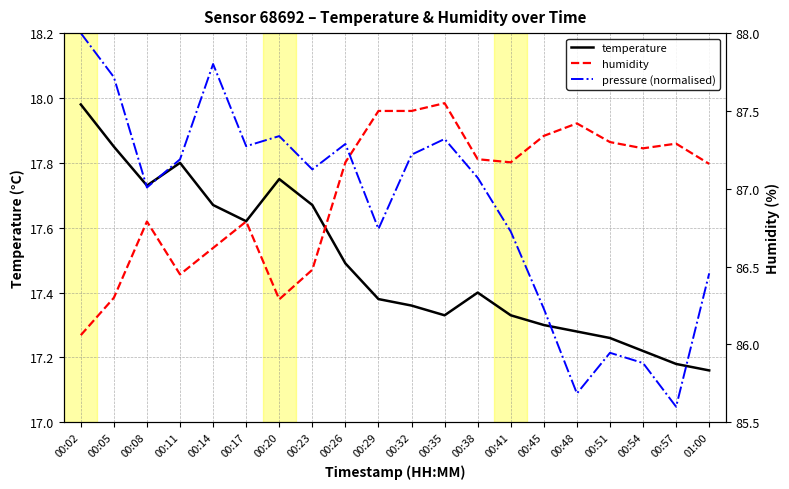

In temperature, how many points are higher than both neighbors (excluding endpoints)?

3